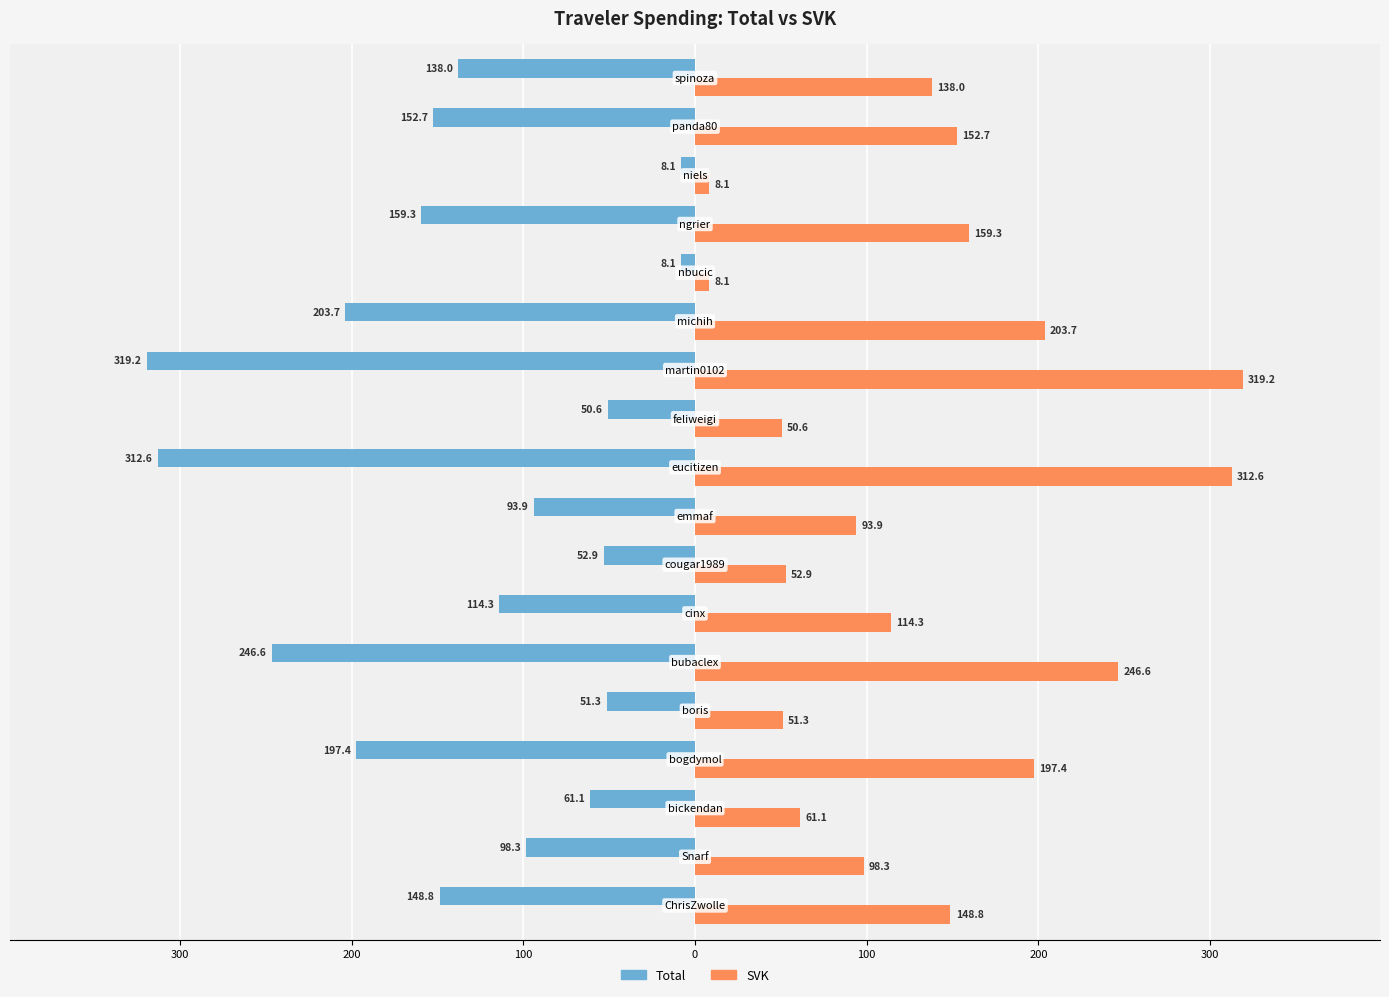

What are all the series names shown in the legend?

Total, SVK